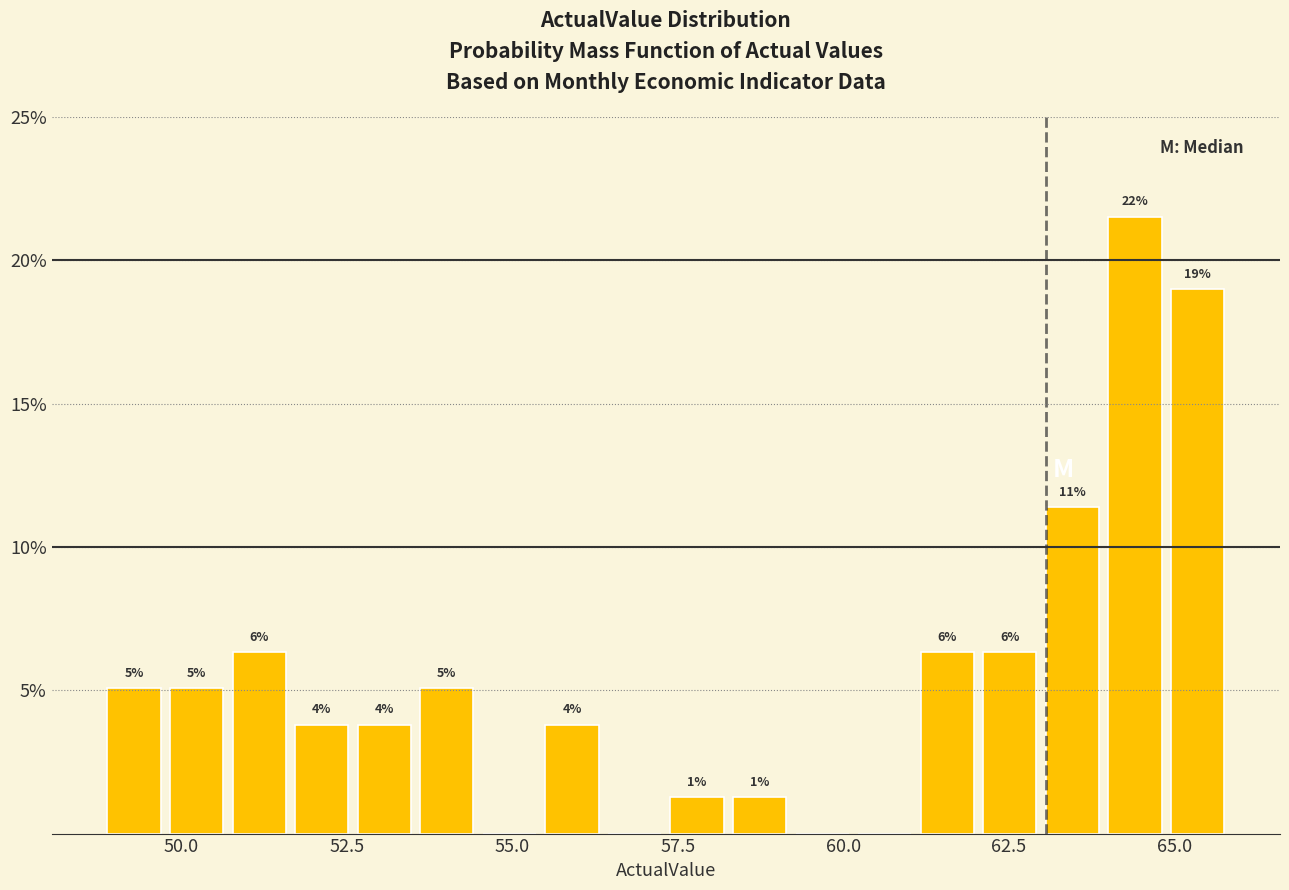

Read against the x-axis, roughly where is the centre of the tallest bar?

64.5